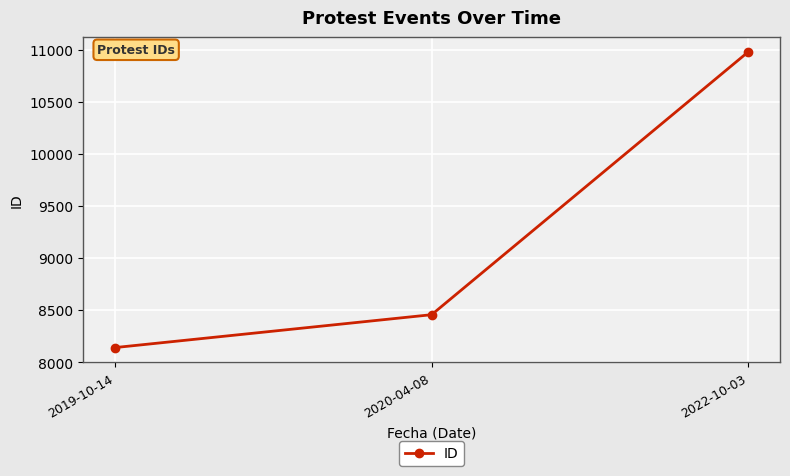

Rank the categories by value from highest to lowest.

2022-10-03, 2020-04-08, 2019-10-14